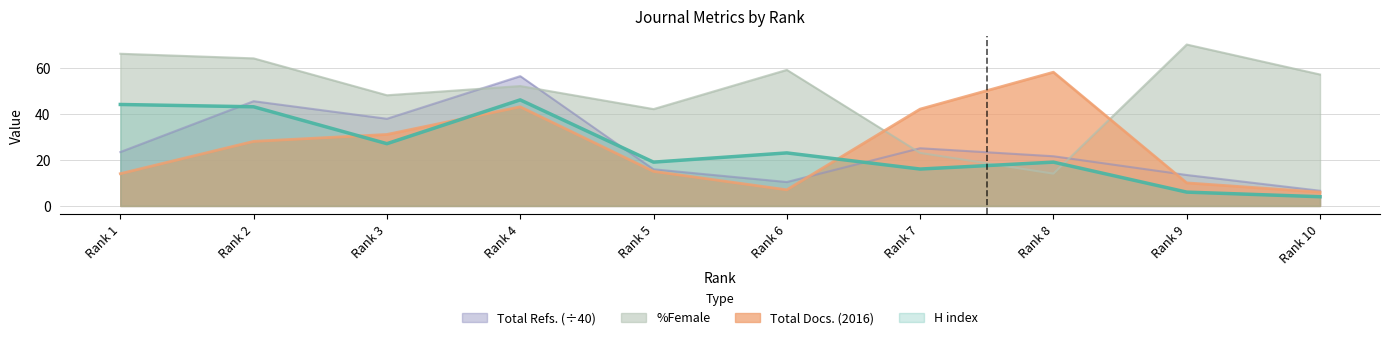

List the labels in order of %Female value, smallest first.

Rank 8, Rank 7, Rank 5, Rank 3, Rank 4, Rank 10, Rank 6, Rank 2, Rank 1, Rank 9